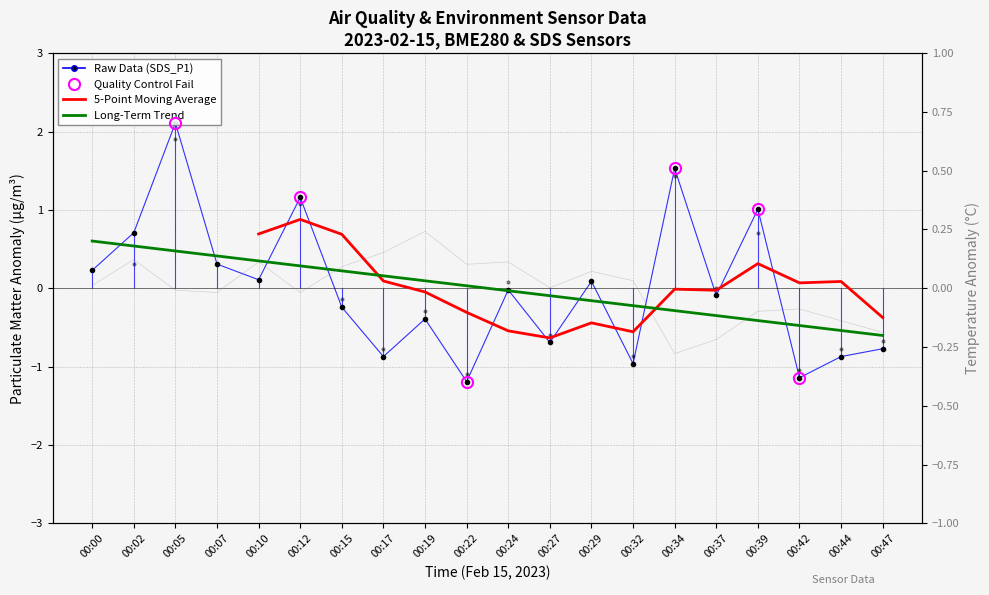

Which series changed the most between 00:07 and 00:24?

SDS_P1